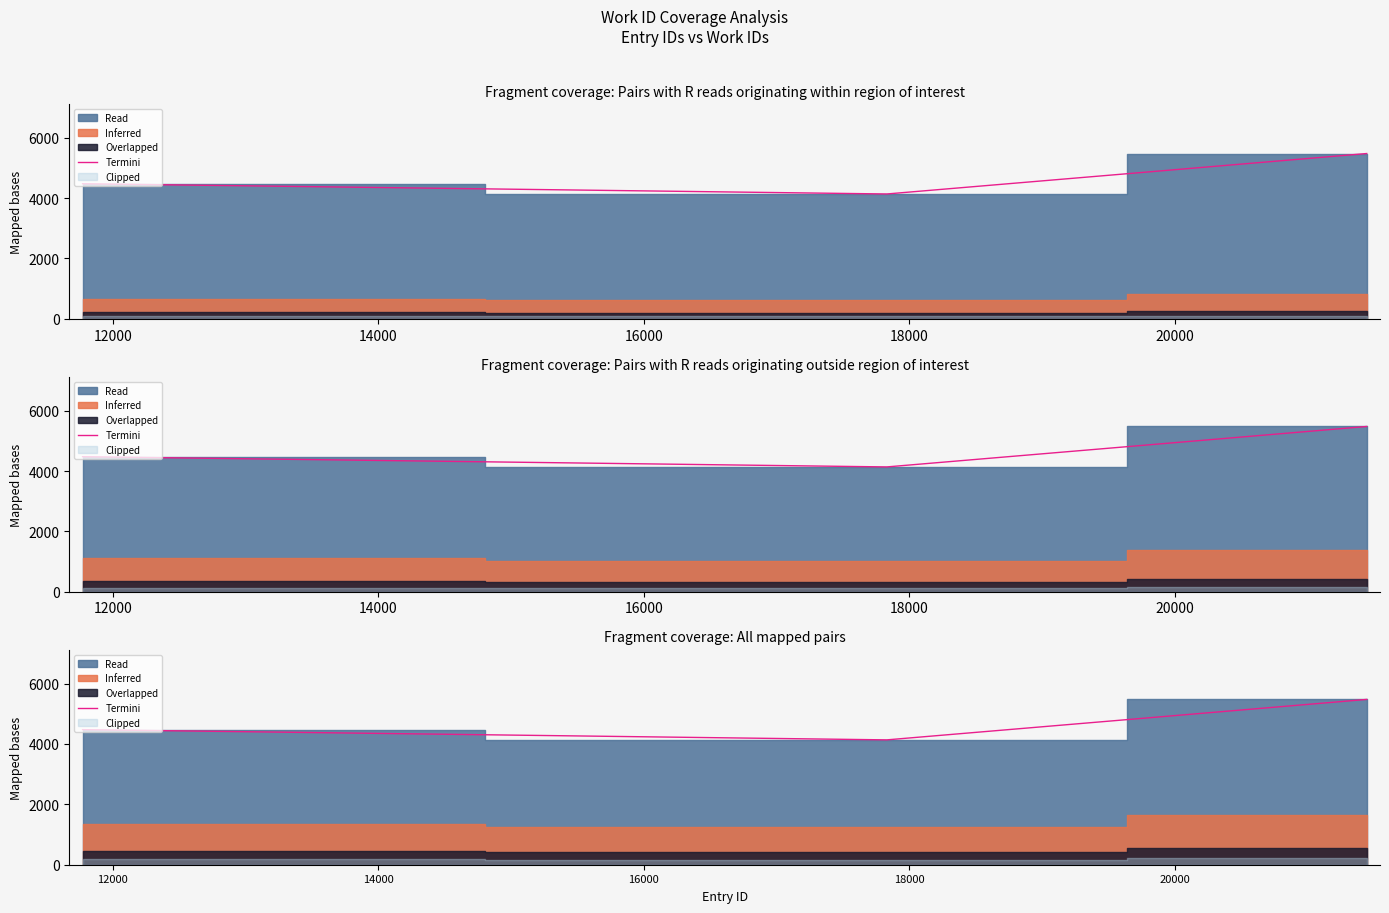

How many lines are shown in the chart?

1